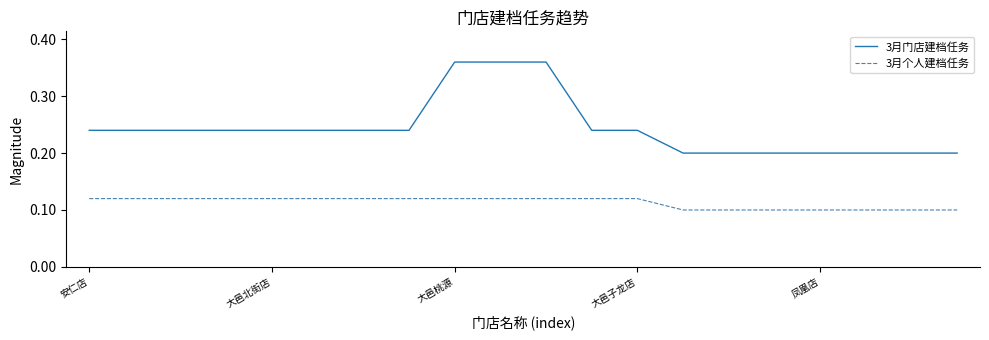

Which series has the widest spread of values?

3月门店建档任务